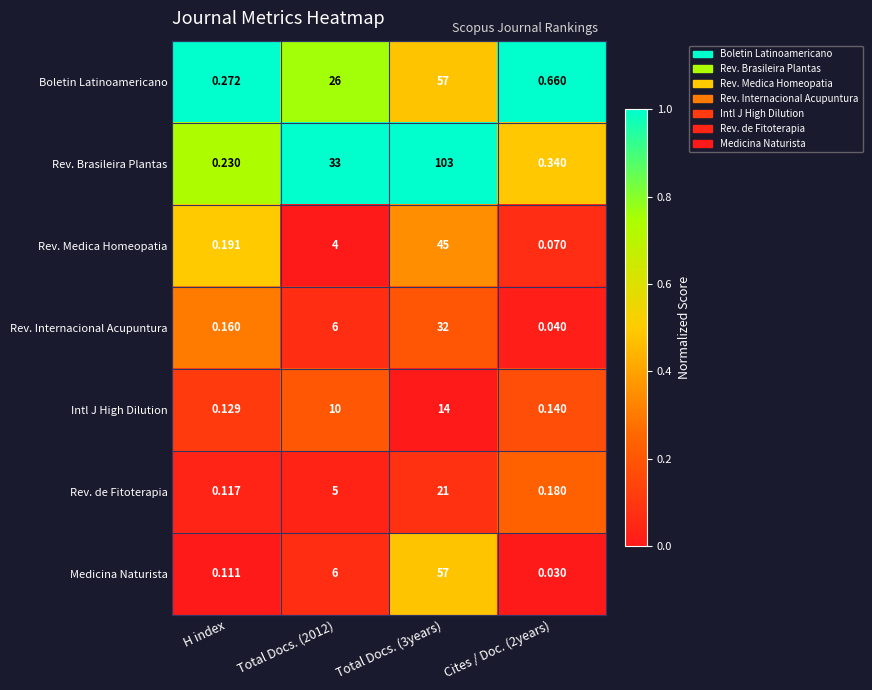

Is the value of Rev. Medica Homeopatia at Total Docs. (2012) greater than the value of Rev. Internacional Acupuntura at Cites / Doc. (2years)?

Yes